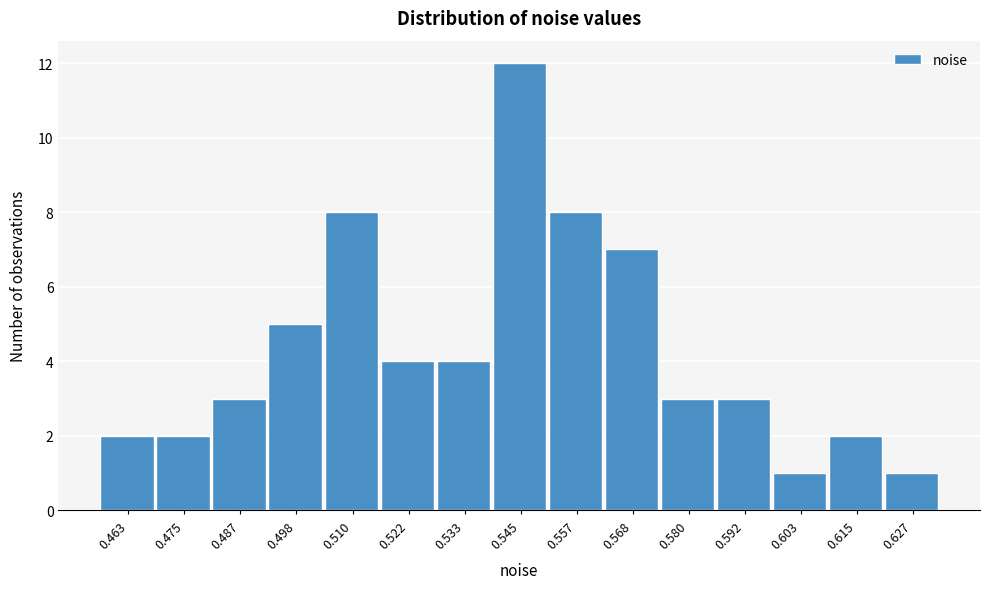

Reading left to right, list all the values displayed in this chart.

0.463=2	0.475=2	0.487=3	0.498=5	0.510=8	0.522=4	0.533=4	0.545=12	0.557=8	0.568=7	0.580=3	0.592=3	0.603=1	0.615=2	0.627=1